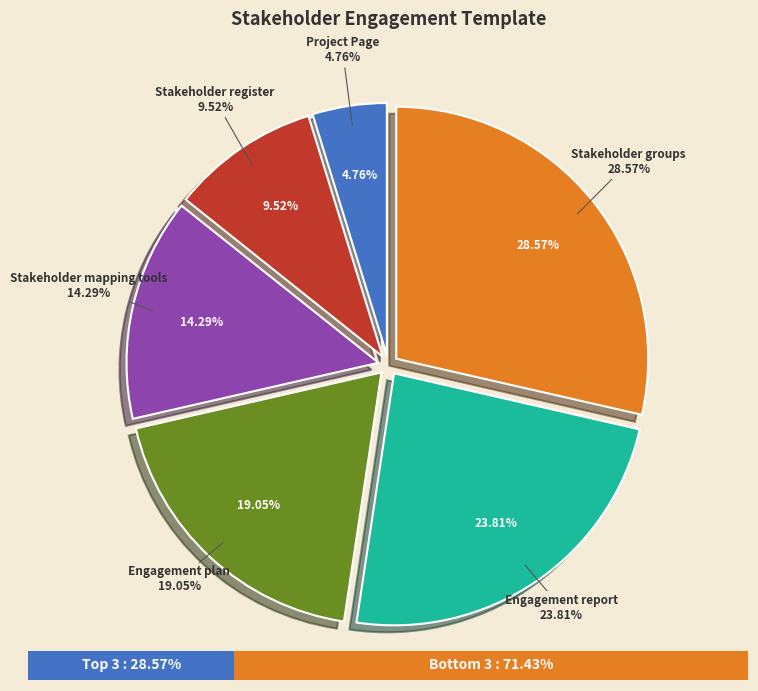

To the nearest percent, what is the combined percentage of Stakeholder groups and Engagement report?

52%